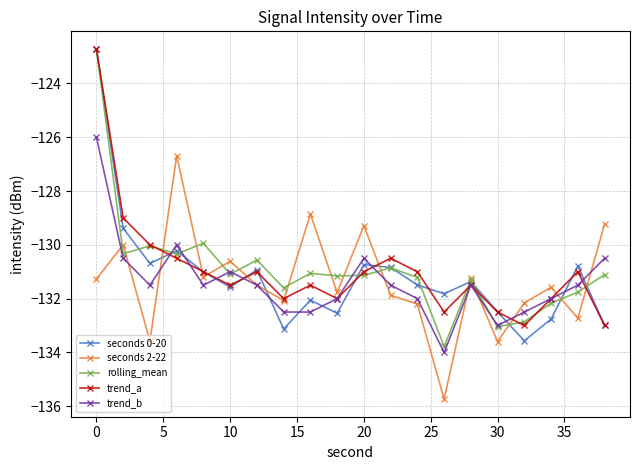

Which series has the largest range (max minus min)?

rolling_mean